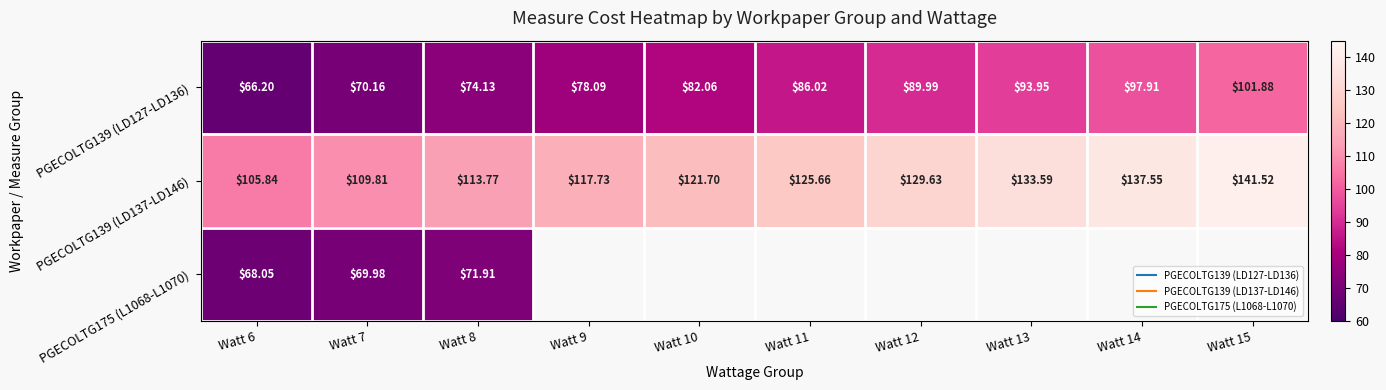

What is the minimum value for PGECOLTG139 (LD137-LD146)?

105.8